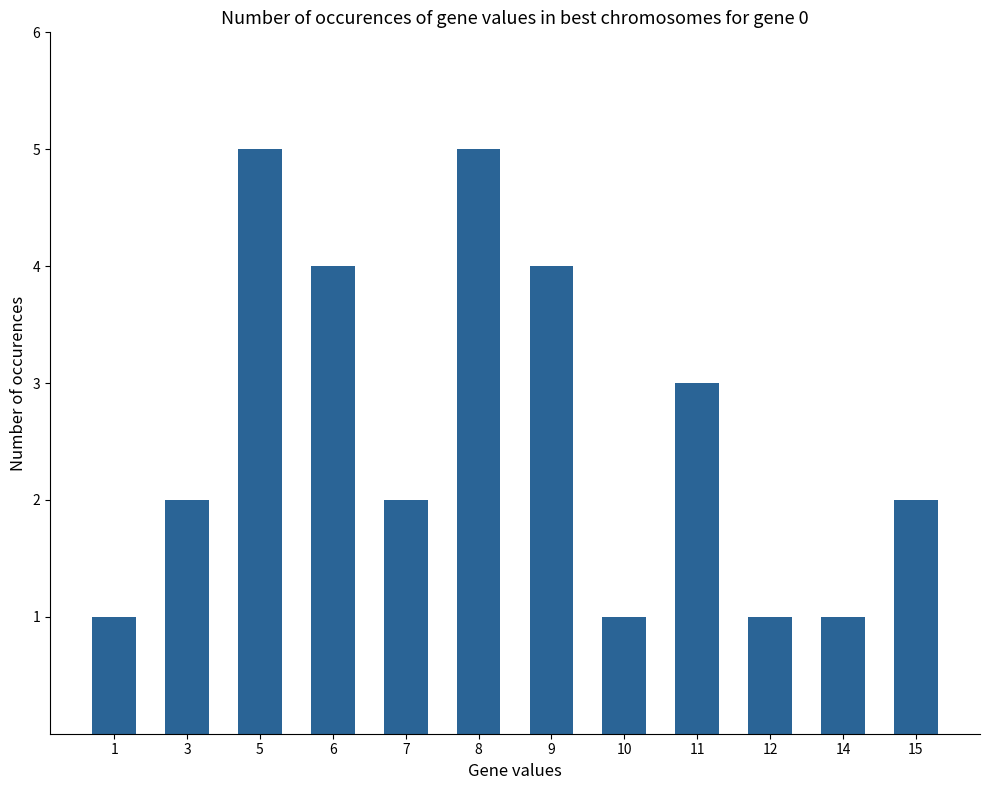

What is the value of the 10th bar from the left?

1